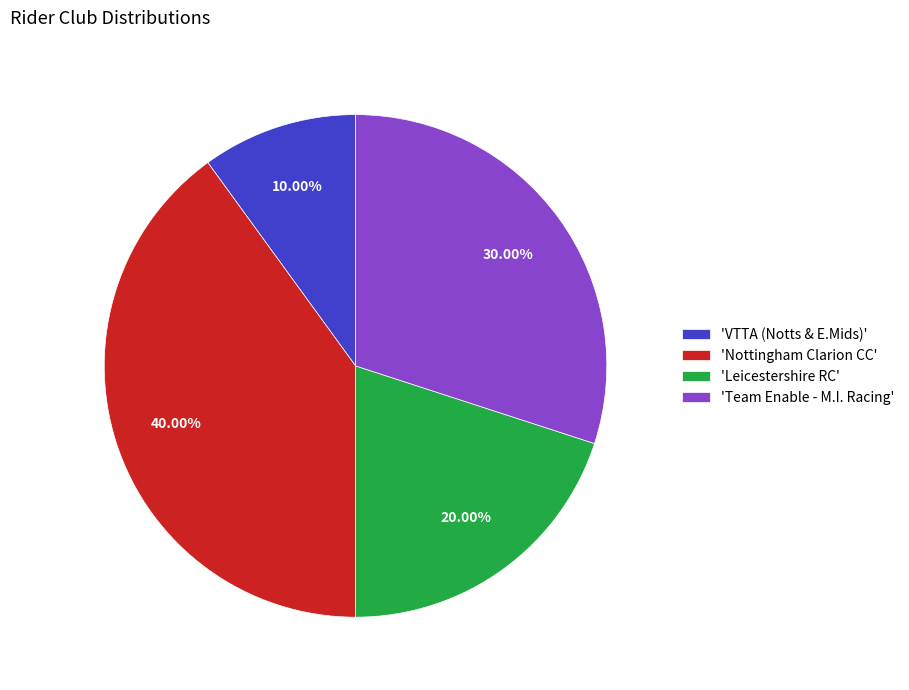

Is 'Team Enable - M.I. Racing' the majority of the pie?

No